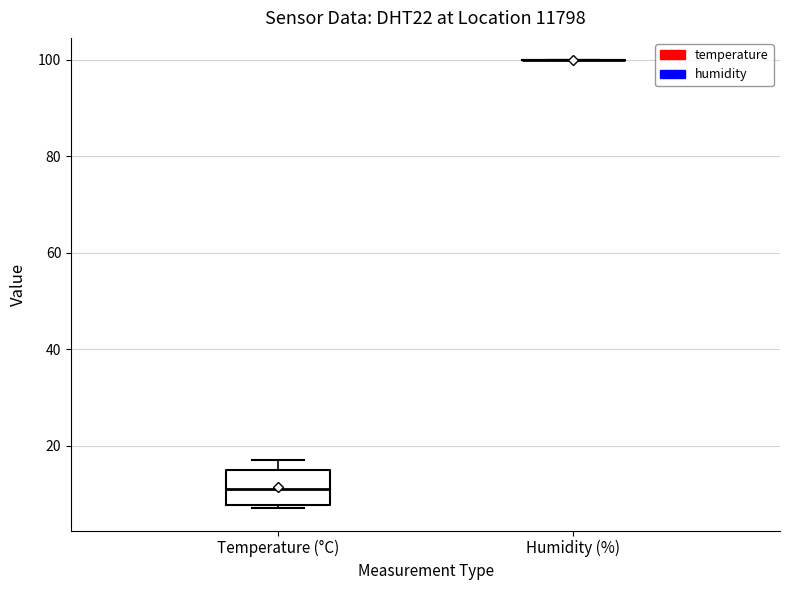

Where is the lower edge of the box for Temperature (°C) on the y-axis? The values are not printed on the chart, so give them approximately, as read against the axis.

8